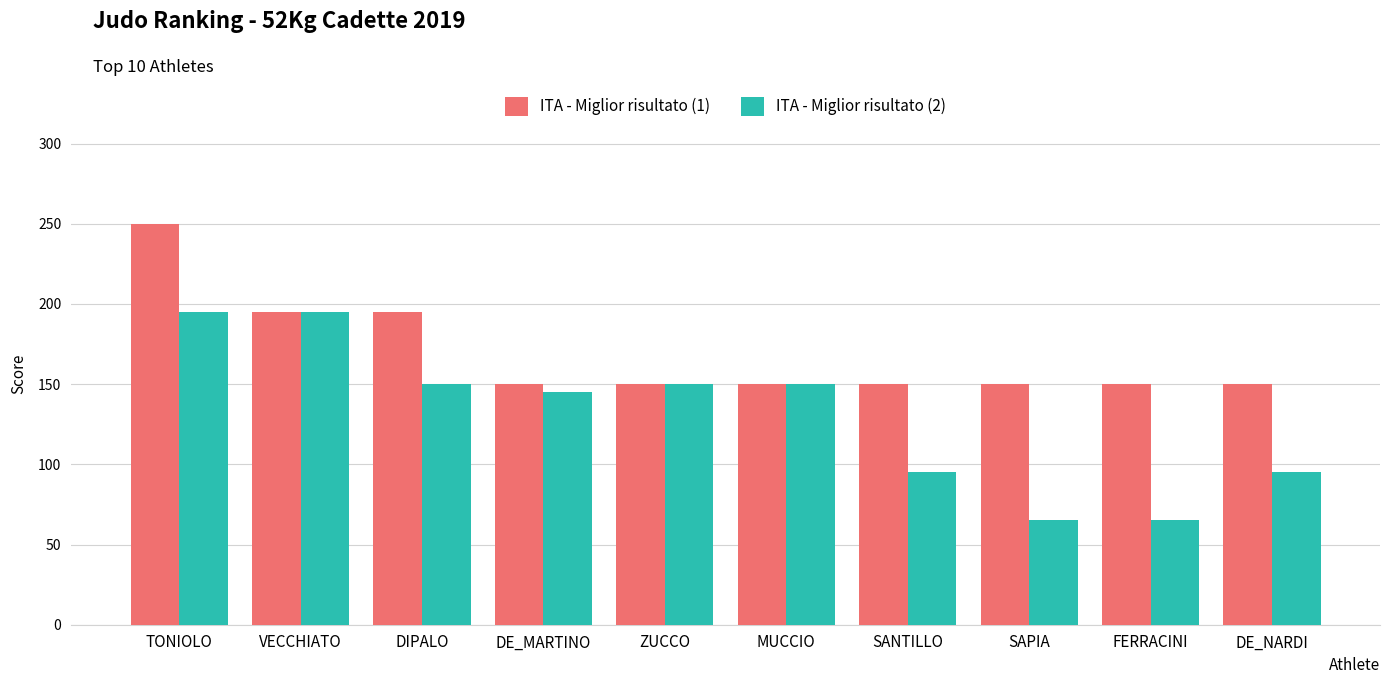

What is the label of the 5th bar from the left?

ZUCCO